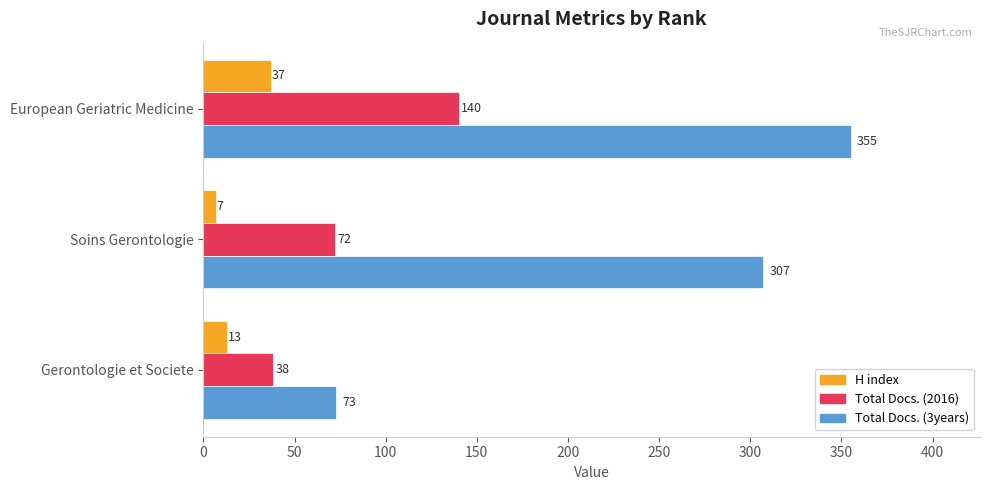

The value of Total Docs. (2016) at European Geriatric Medicine is 140. True or false?

True